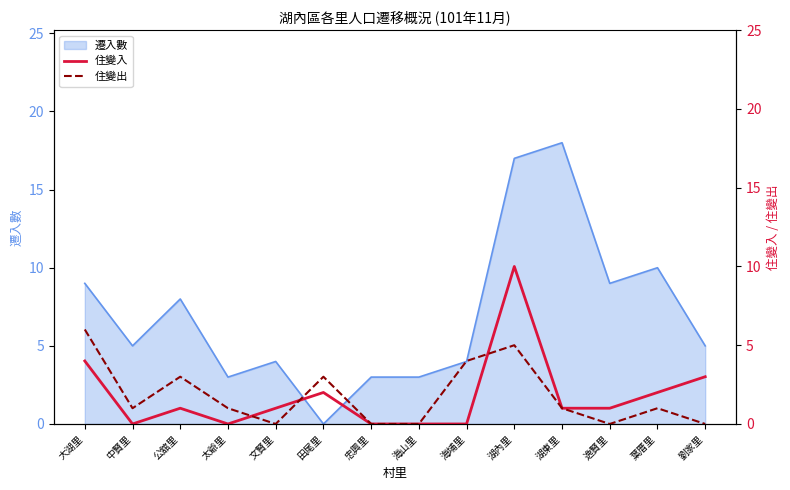

List the labels in order of 住變出 value, smallest first.

文賢里, 忠興里, 海山里, 逸賢里, 劉家里, 中賢里, 太爺里, 湖東里, 葉厝里, 公舘里, 田尾里, 海埔里, 湖內里, 大湖里